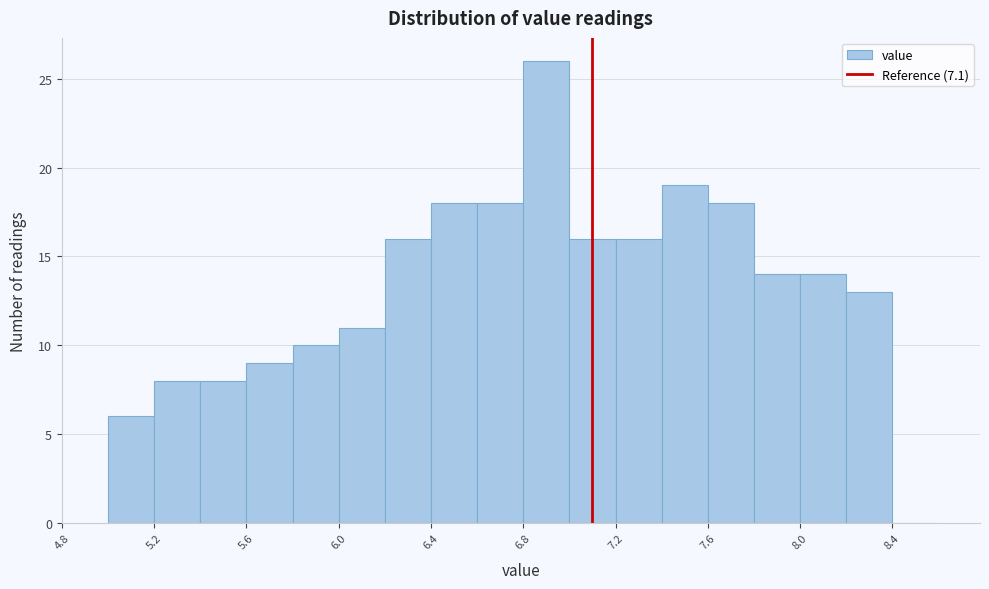

Reading left to right, list every bar in this chart as the range it spans on the x-axis followed by its height. The values are not printed on the chart, so give them approximately, as read against the axis.

5.0 to 5.2: 6
5.2 to 5.4: 8
5.4 to 5.6: 8
5.6 to 5.8: 9
5.8 to 6.0: 10
6.0 to 6.2: 11
6.2 to 6.4: 16
6.4 to 6.6: 18
6.6 to 6.8: 18
6.8 to 7.0: 26
7.0 to 7.2: 16
7.2 to 7.4: 16
7.4 to 7.6: 19
7.6 to 7.8: 18
7.8 to 8.0: 14
8.0 to 8.2: 14
8.2 to 8.4: 13
8.4 to 8.6: 0